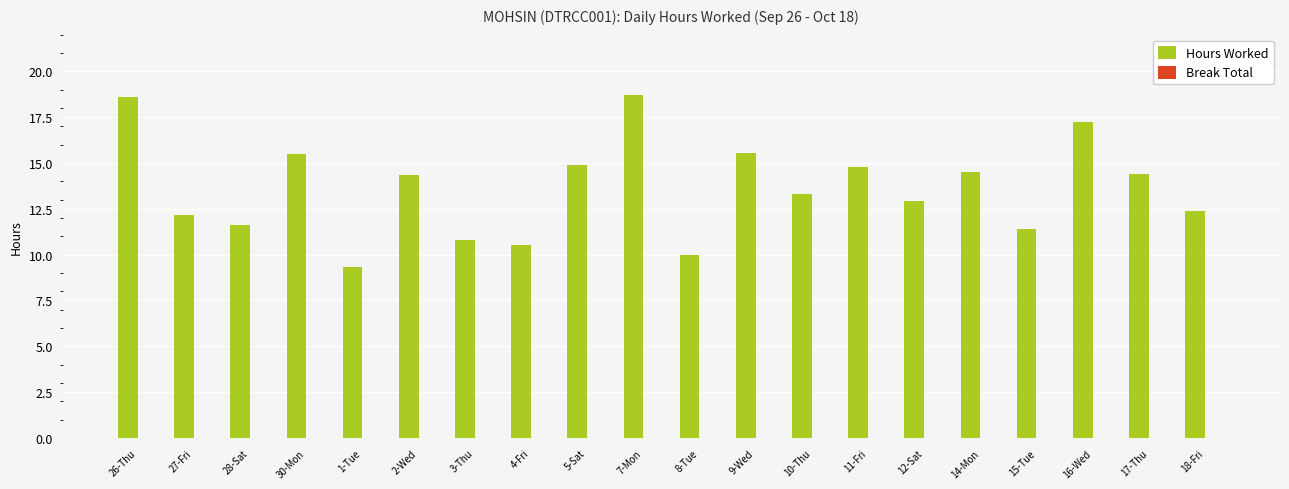

Where does the data first go above 14?

26-Thu